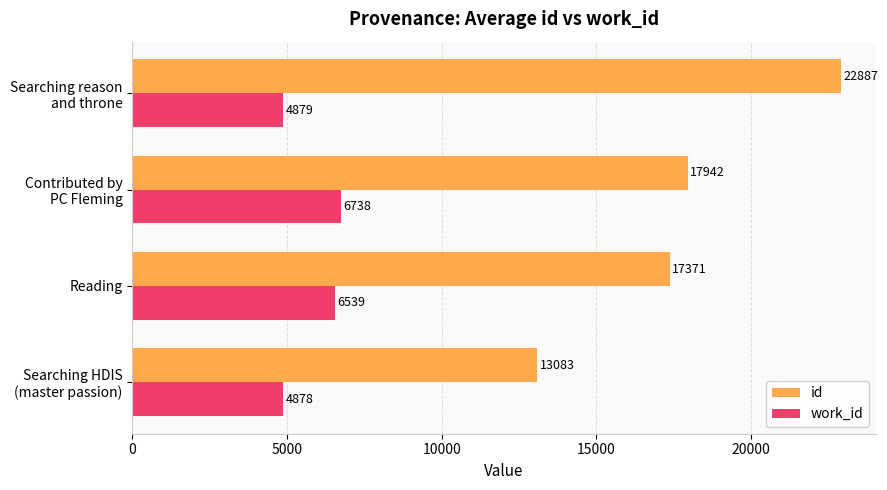

What is the maximum value shown in the chart?

22887.0